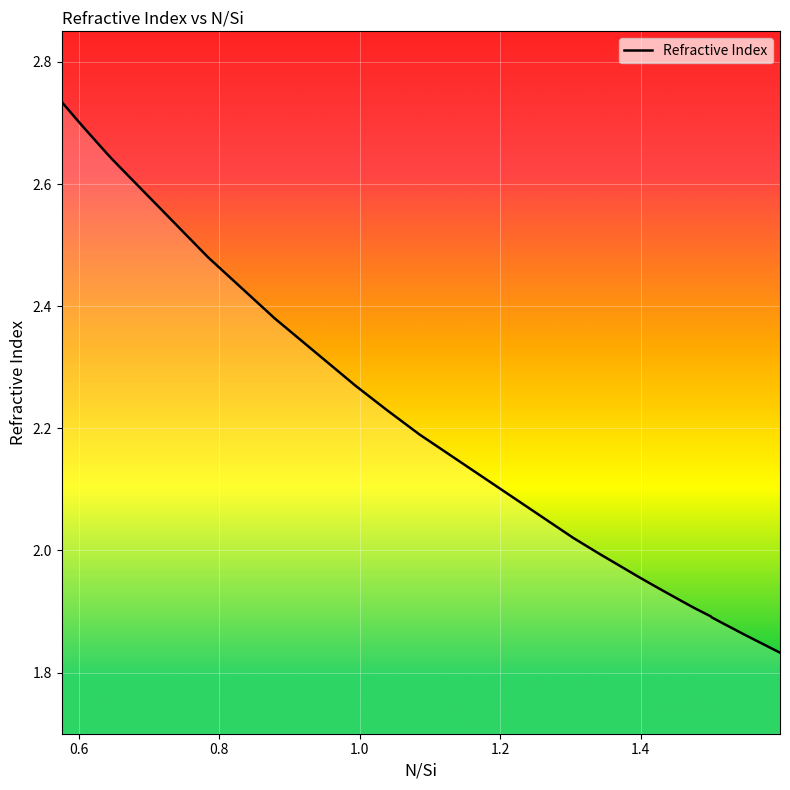

What is the difference between the maximum and minimum values?

0.9